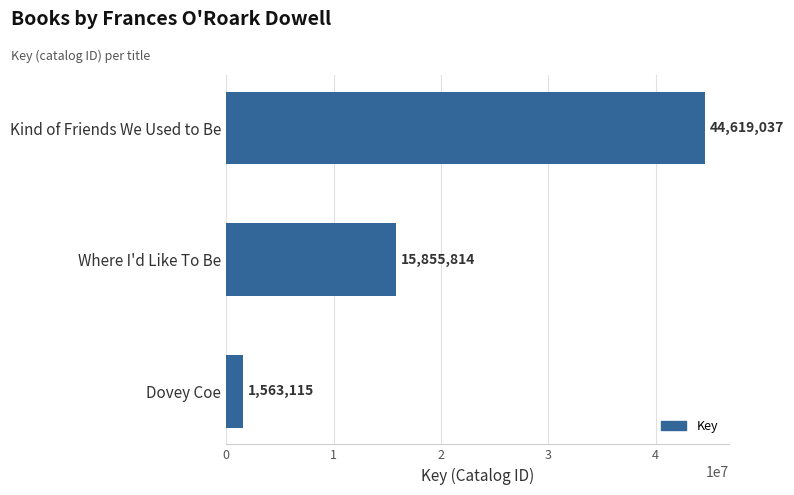

What is the sum of all values?

62037966